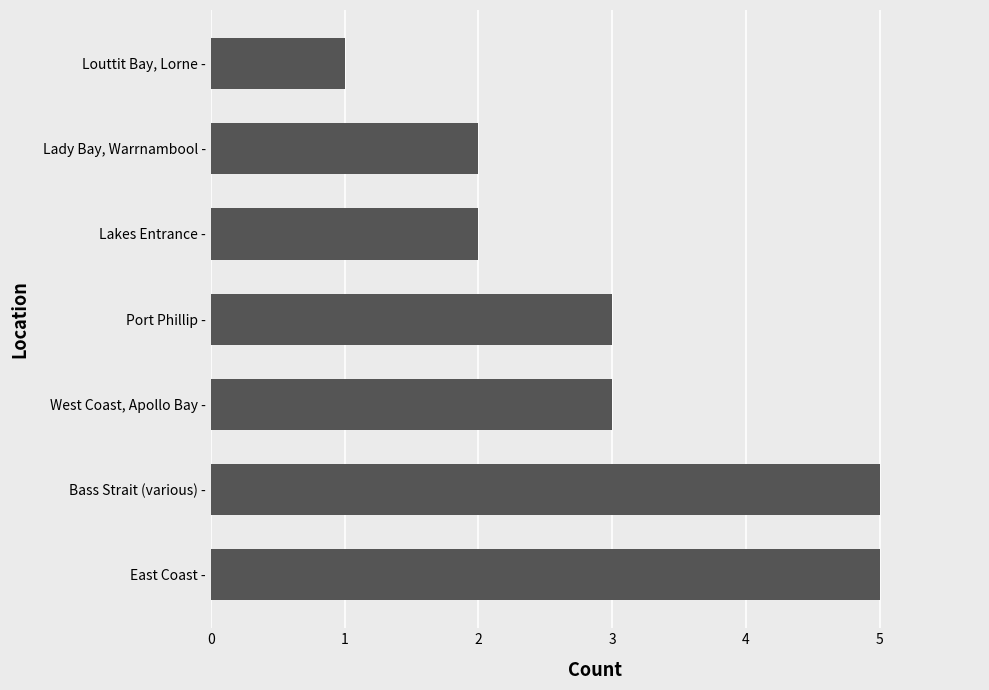

Is it true that the value at Lady Bay, Warrnambool - is 3?

False